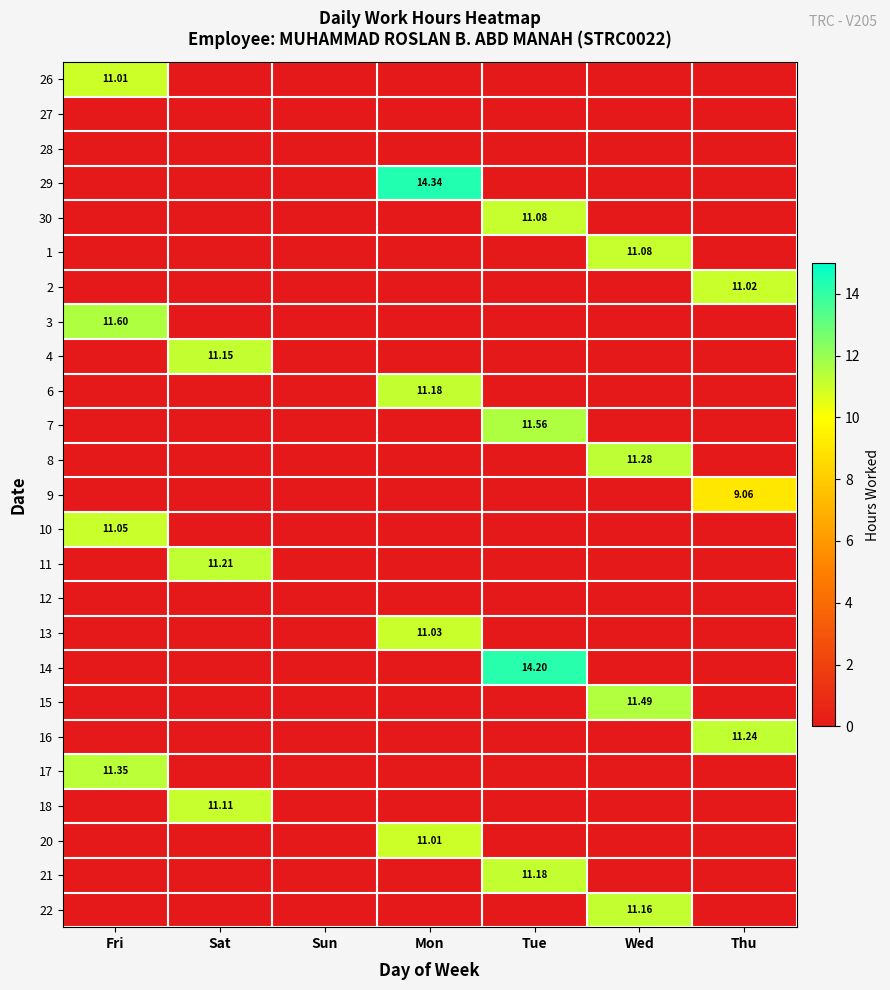

Read the 15 value at Wed.

11.5